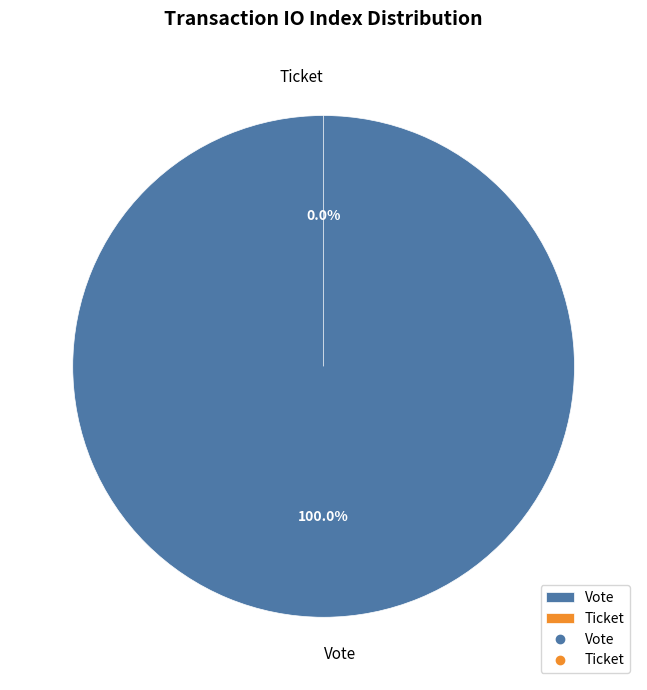

What is the change in value from Vote to Ticket?

-1